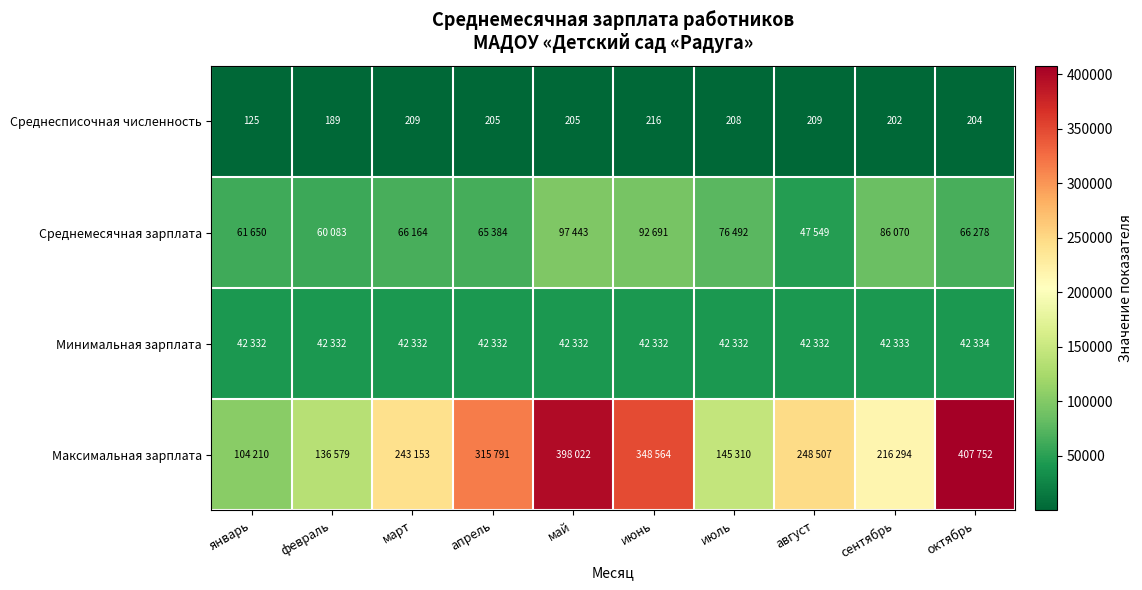

At which label is Среднесписочная численность closest to 170?

февраль